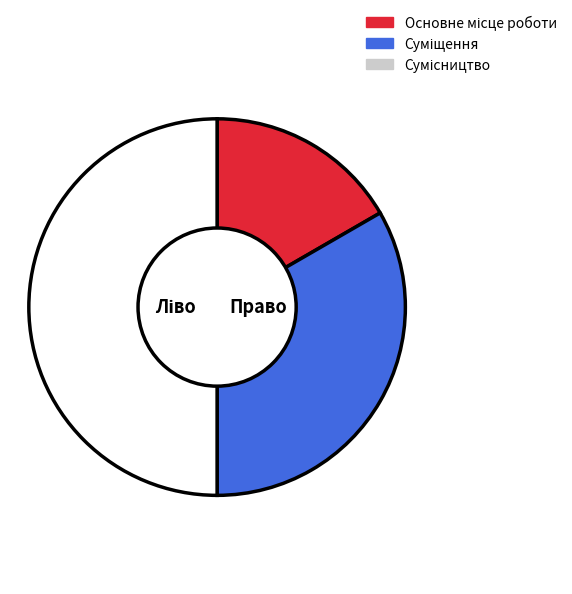

Which category has the biggest portion of the pie?

Сумісництво